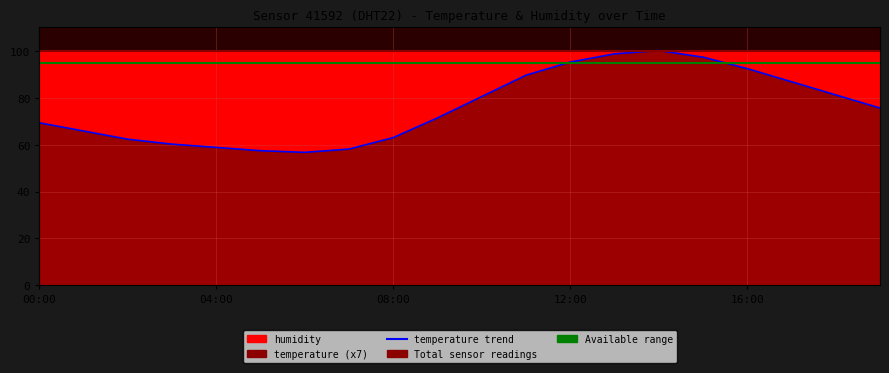

Count the number of categories in the chart.

20